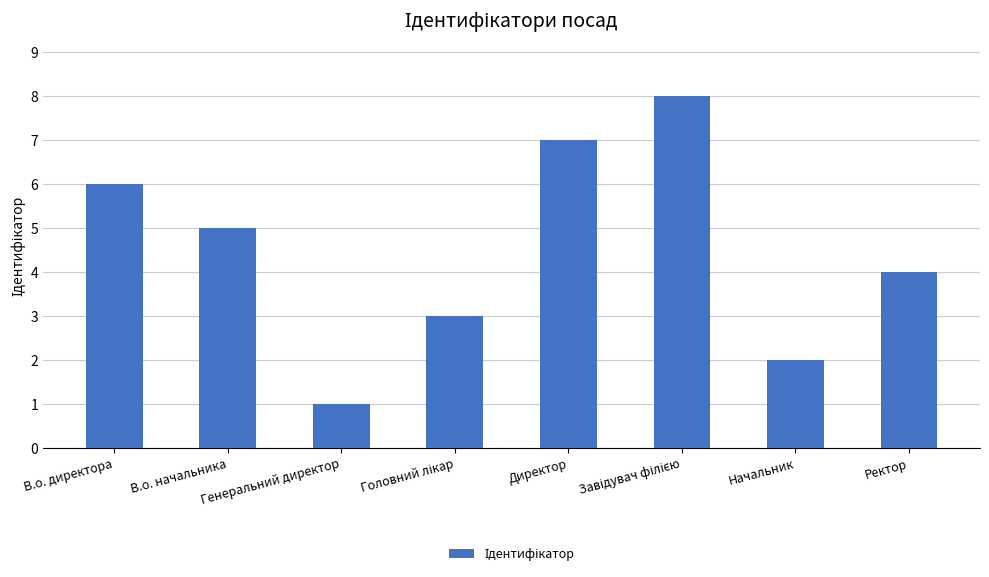

How many values are between 3 and 7?

5